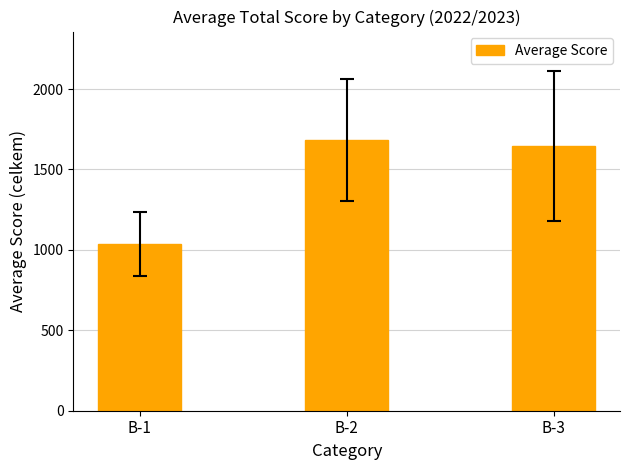

What is the ratio of the value at B-3 to the value at B-1?

1.6